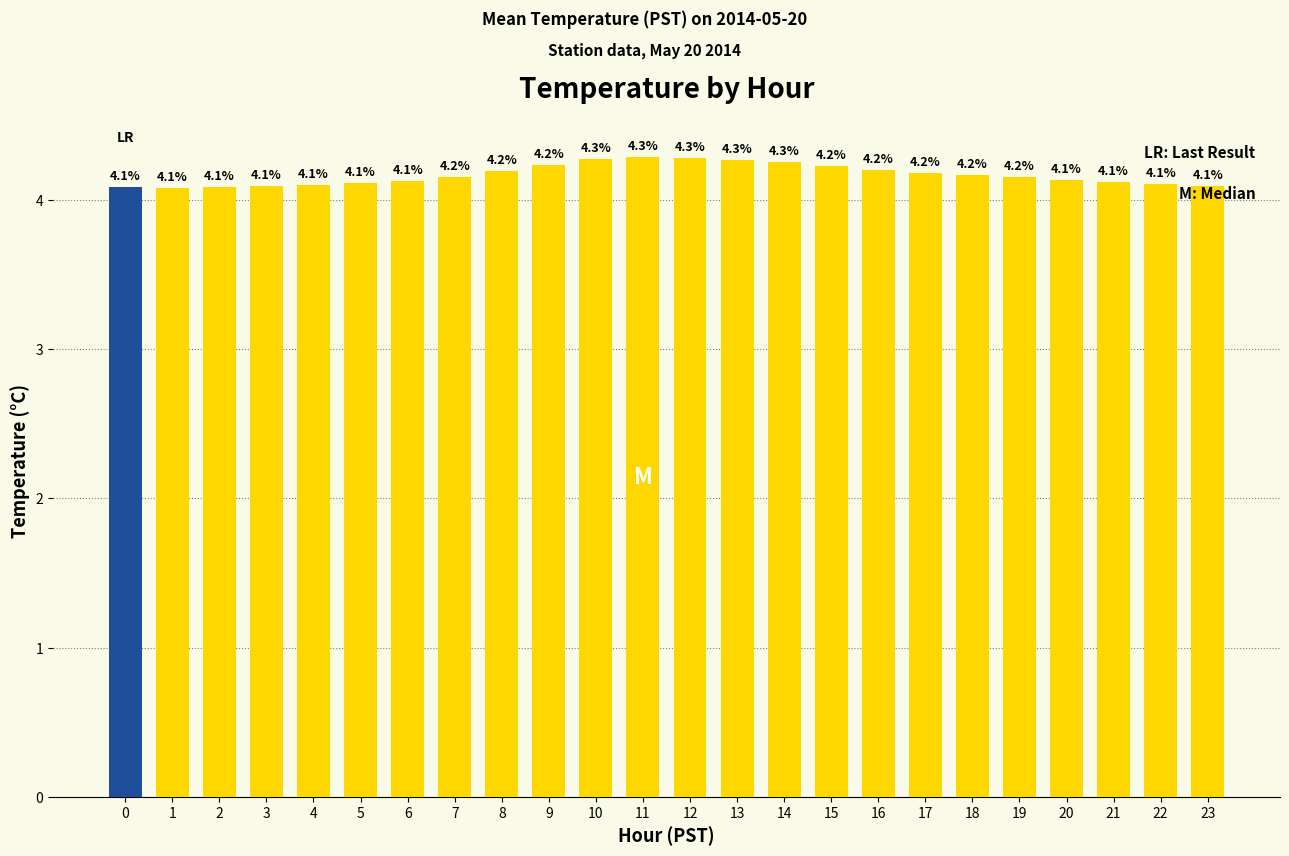

What is the difference between the maximum and minimum values?

0.2